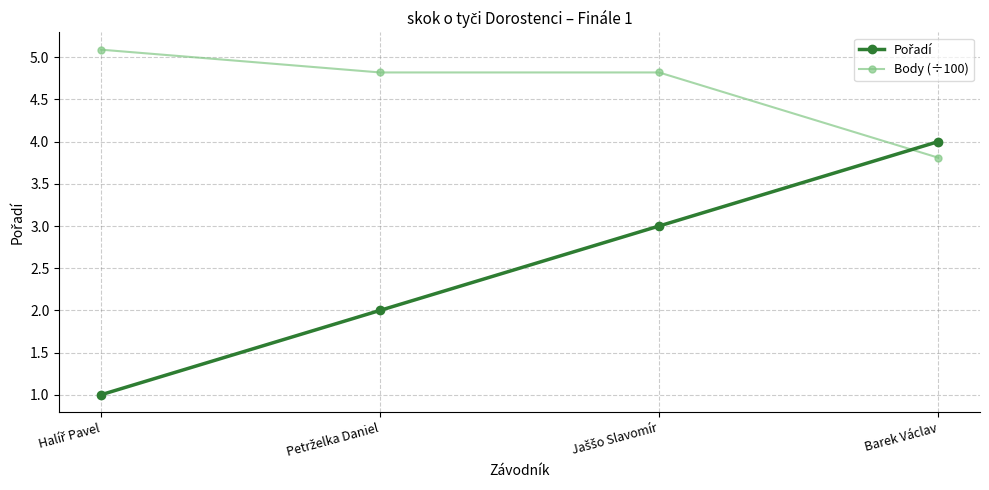

What is the value of the Body (÷100) point at the 4th from the left?

3.8